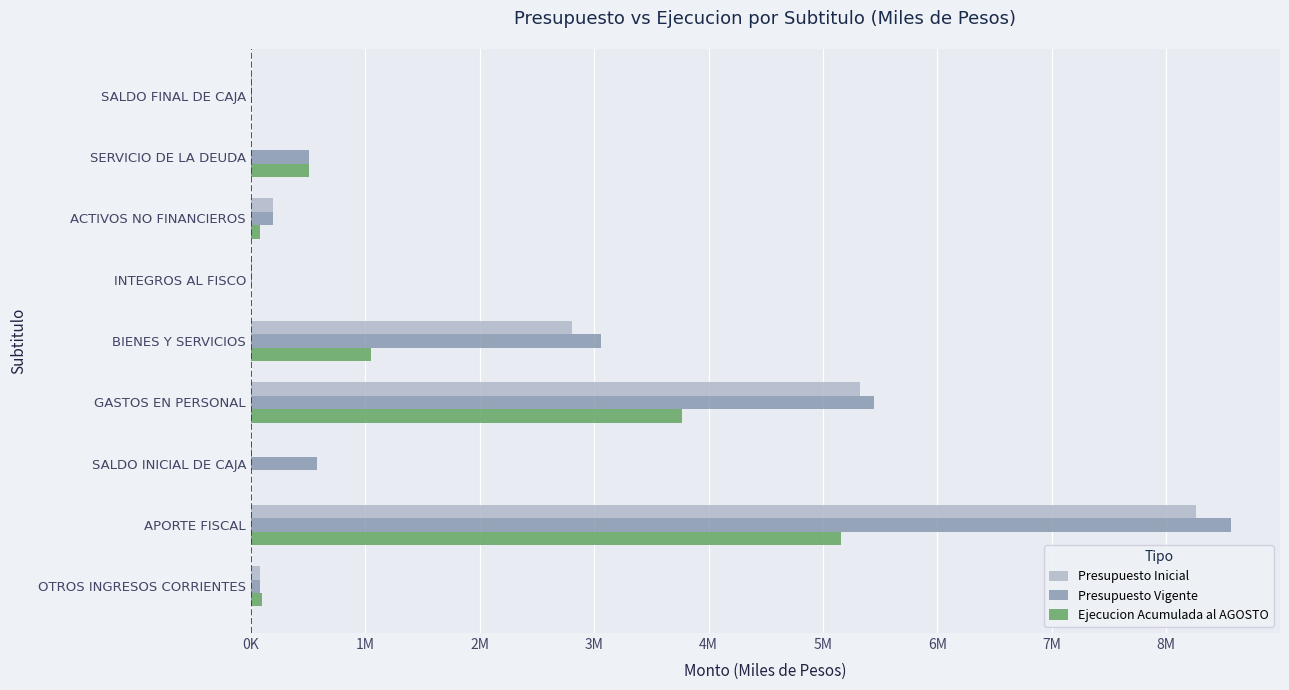

What are all the series names shown in the legend?

Presupuesto Inicial, Presupuesto Vigente, Ejecucion Acumulada al AGOSTO